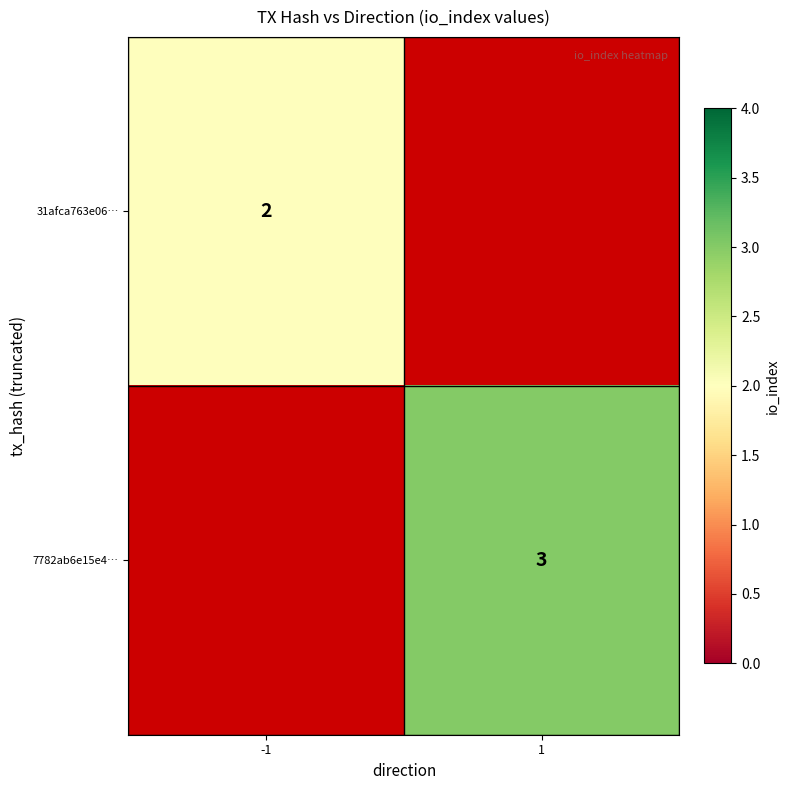

Is it true that 31afca763e06… equals 1.4 at -1?

False